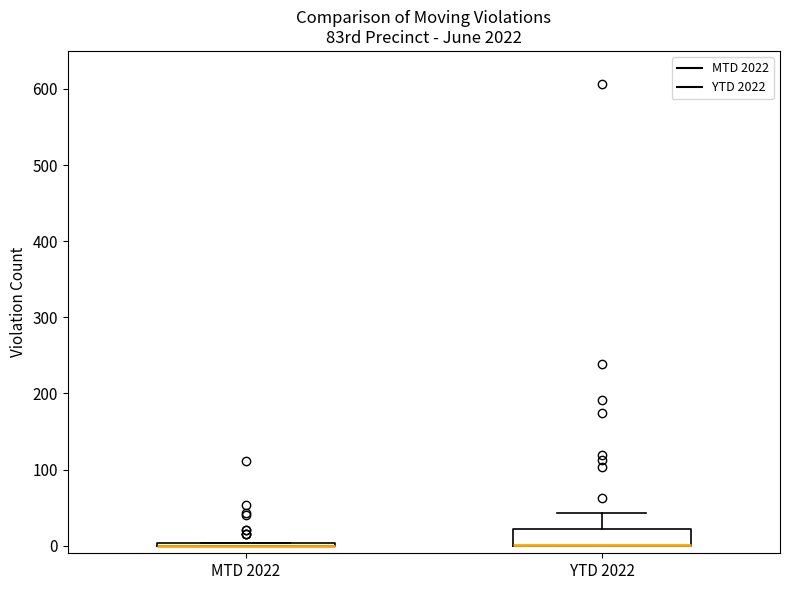

Reading left to right, read every box against the y-axis: the position of its median line, the range the box covers, and the ends of its whiskers. The values are not printed on the chart, so give them approximately, as read against the axis.

MTD 2022: box collapsed to a line at 0, whiskers 0 to 0
YTD 2022: median 0 (drawn on the box's lower edge), box 0 to 20, whiskers 0 to 40